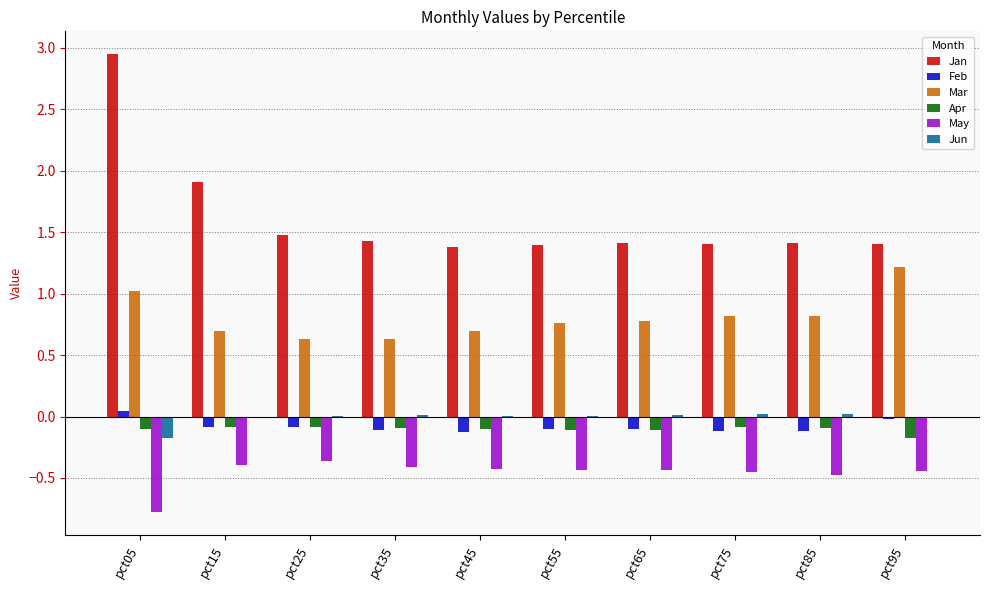

At which category is the sum across all series the highest?

pct05